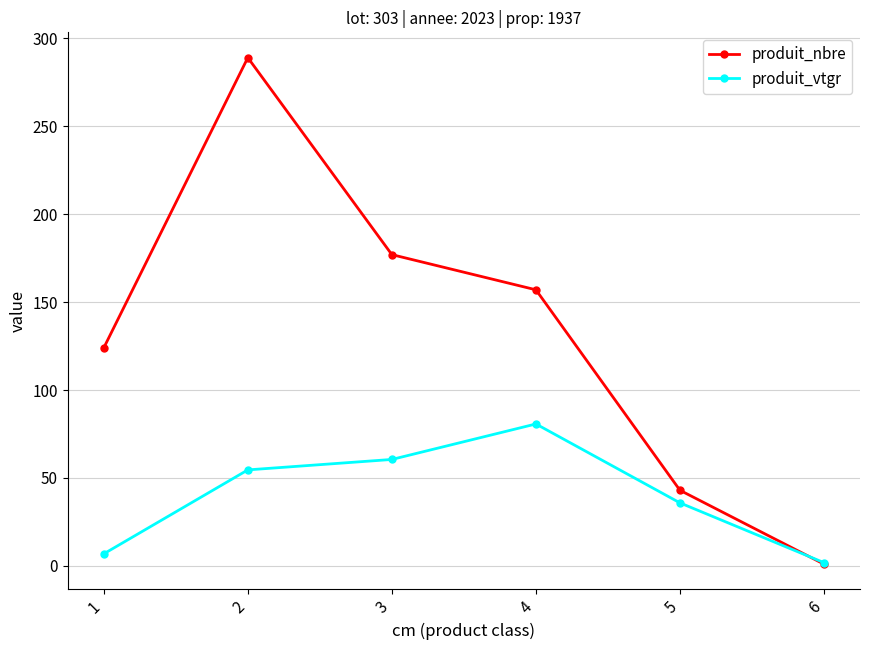

Rank the categories by produit_vtgr value from highest to lowest.

4, 3, 2, 5, 1, 6